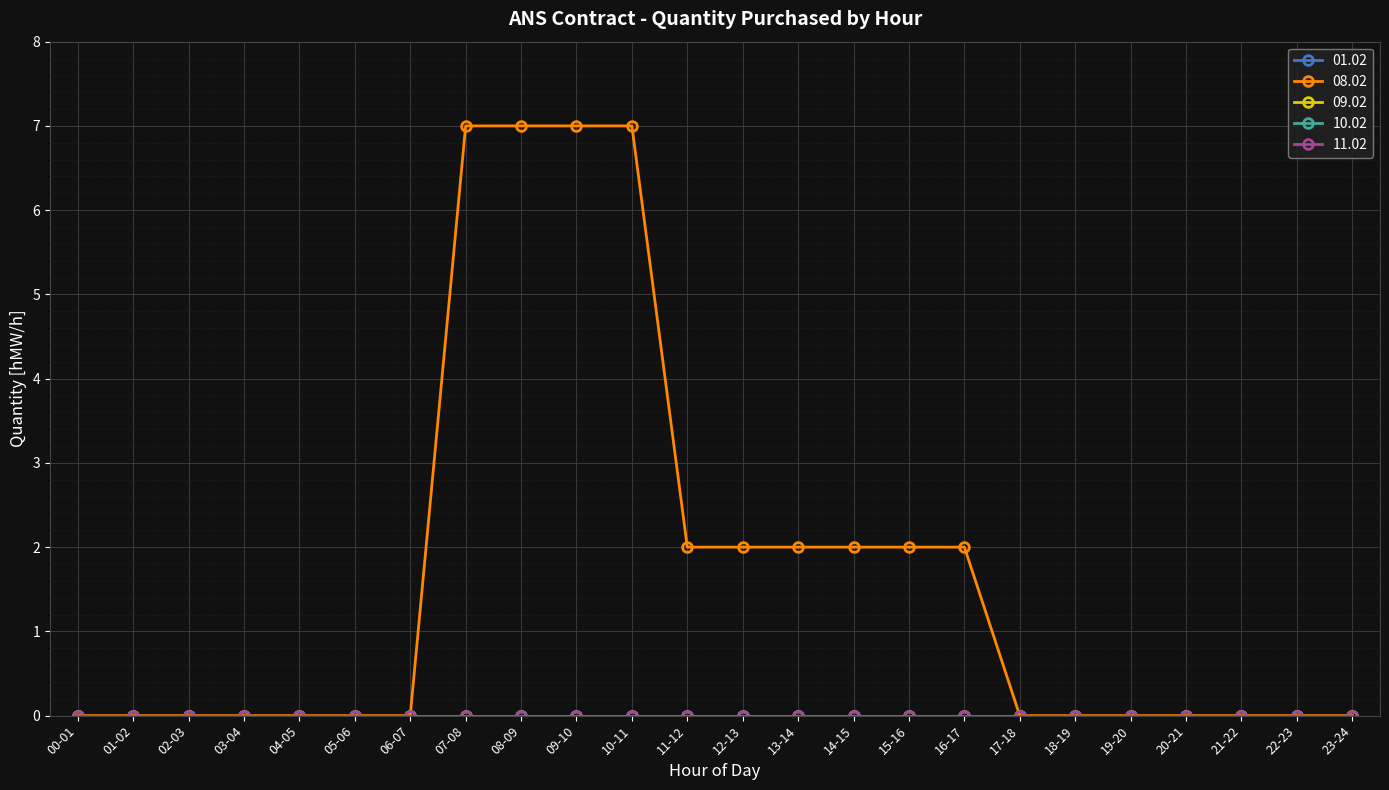

Is this an area chart (filled region under the line)?

No